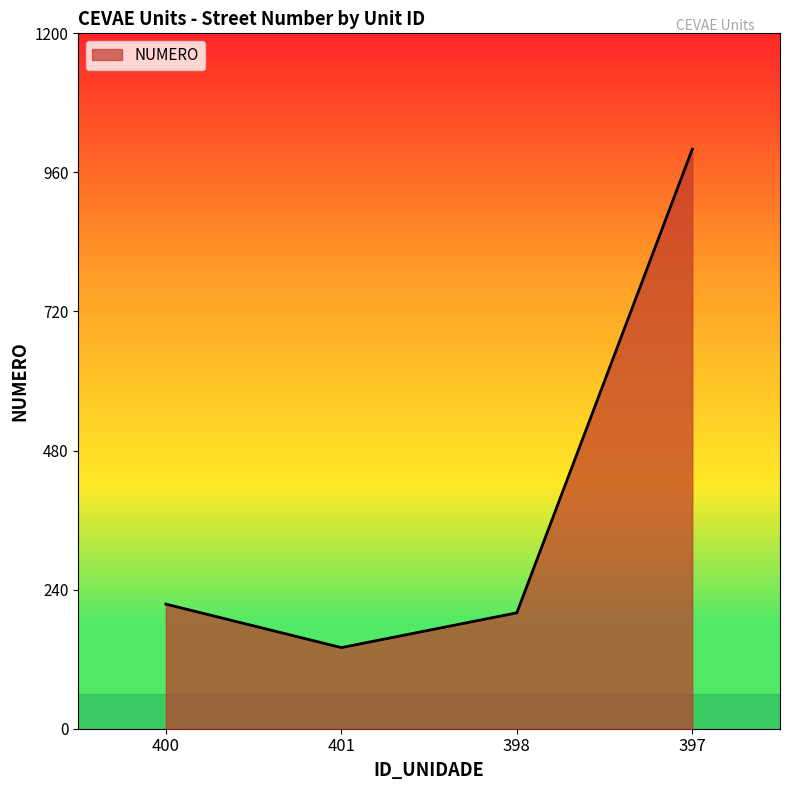

The chart shows a value of 309 at 400. True or false?

False